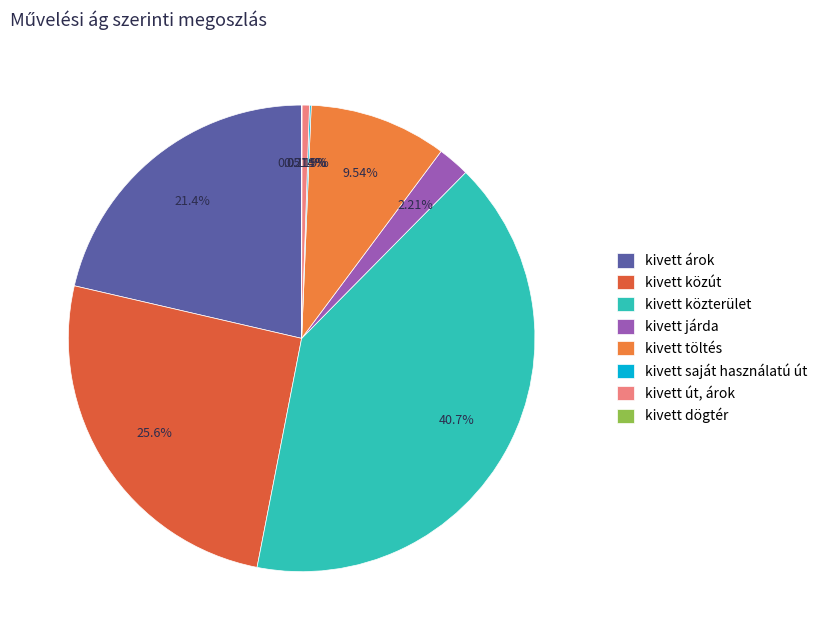

Is the sum of kivett saját használatú út and kivett út, árok greater than half?

No